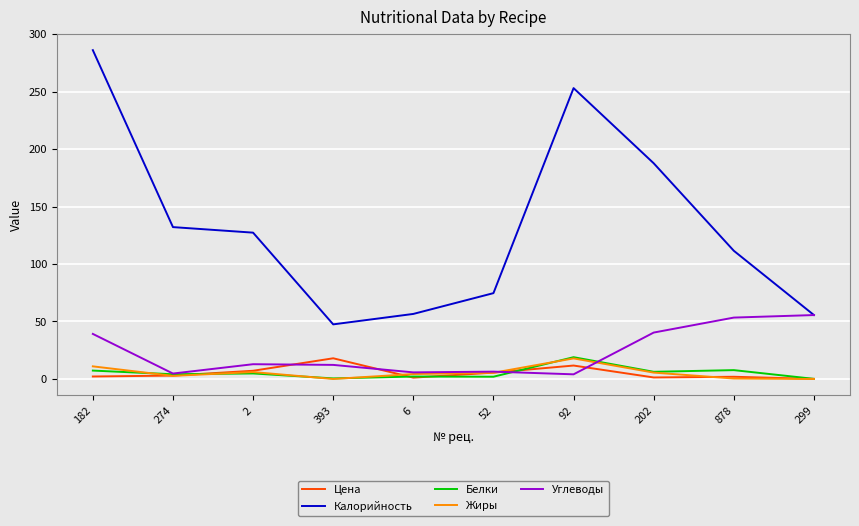

What is the maximum value for Цена?

18.0